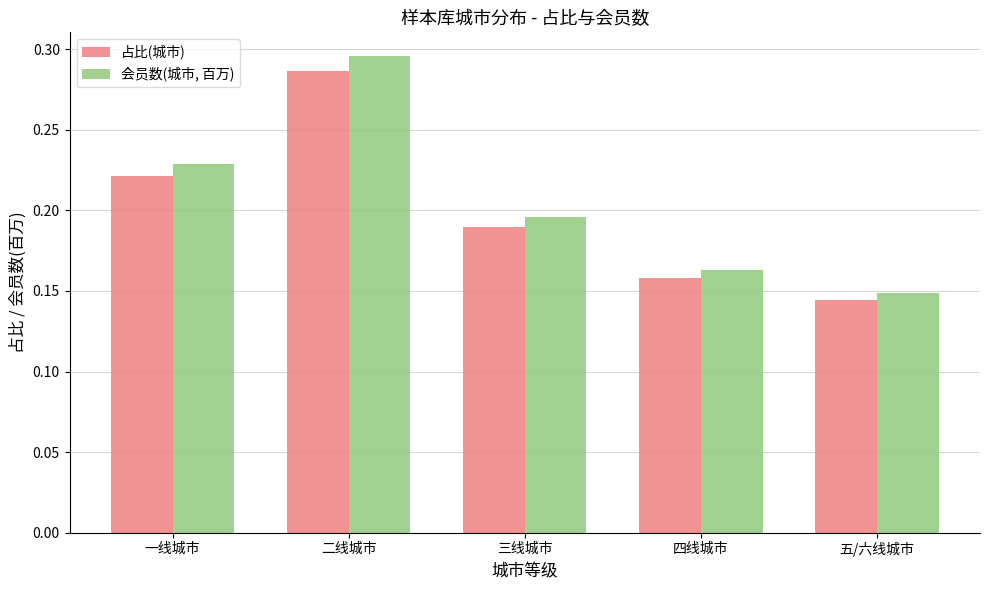

At which category does the chart reach its minimum across all series?

五/六线城市